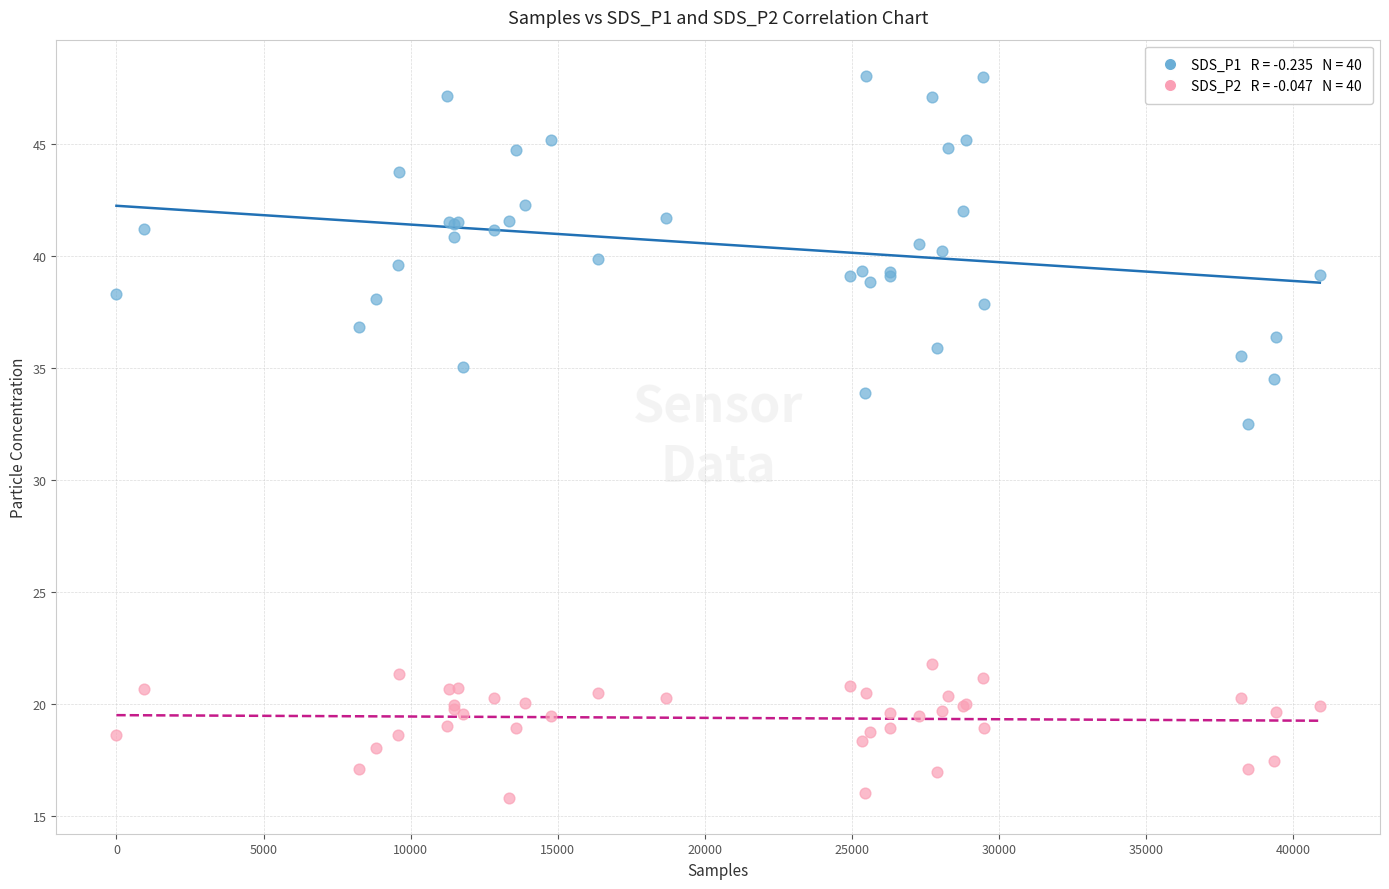

Across all series, what Y value is closest to 31?

32.5